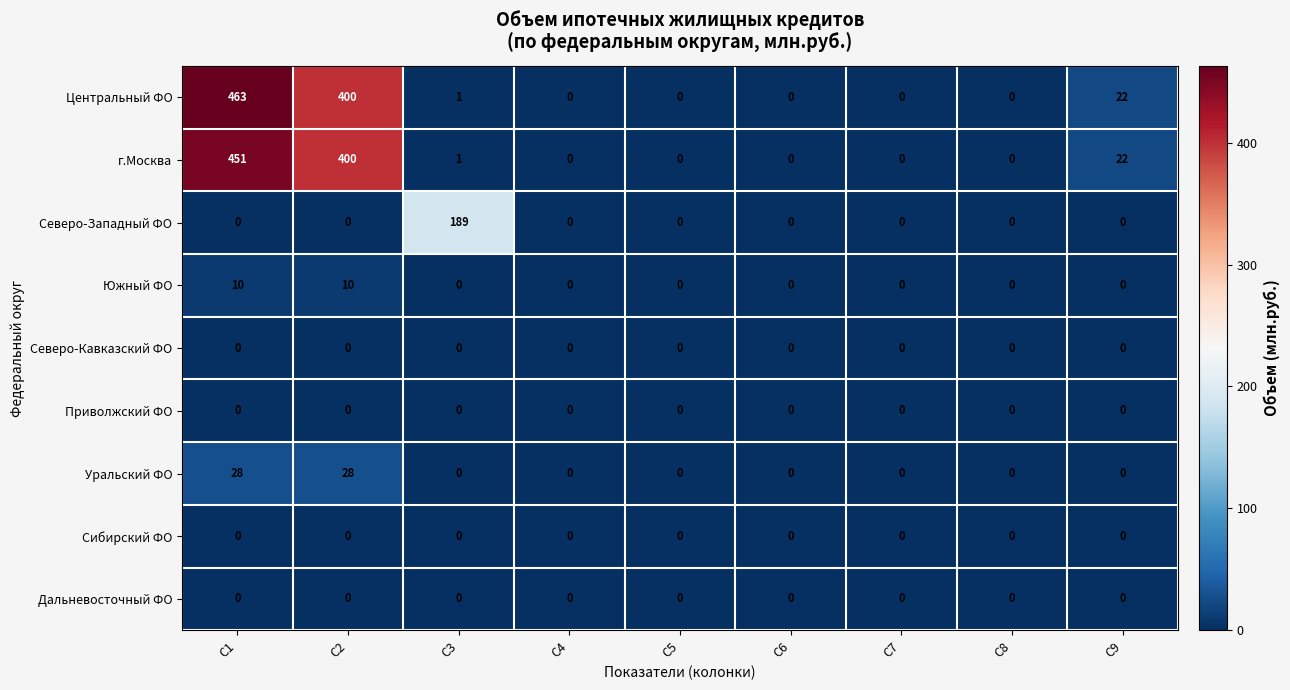

What is the difference between the maximum and minimum values in the Уральский ФО series?

28